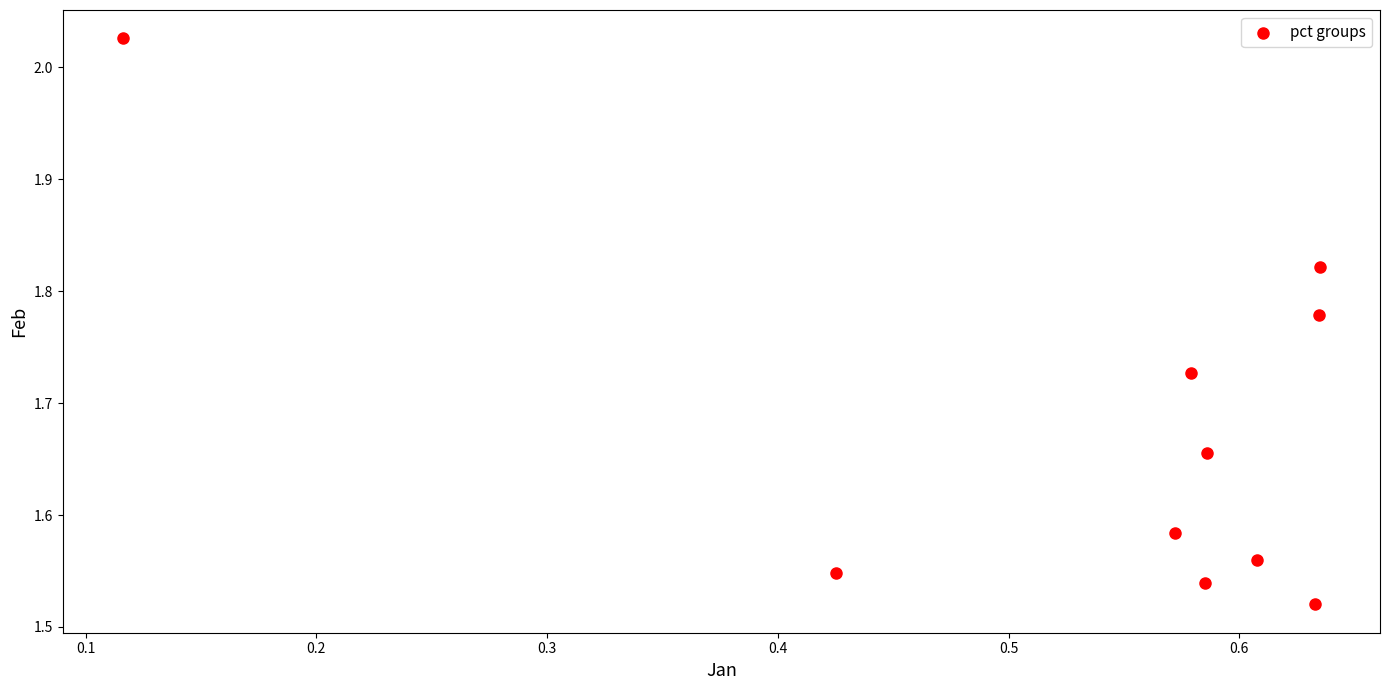

What is the range of X values (max minus min)?

0.5